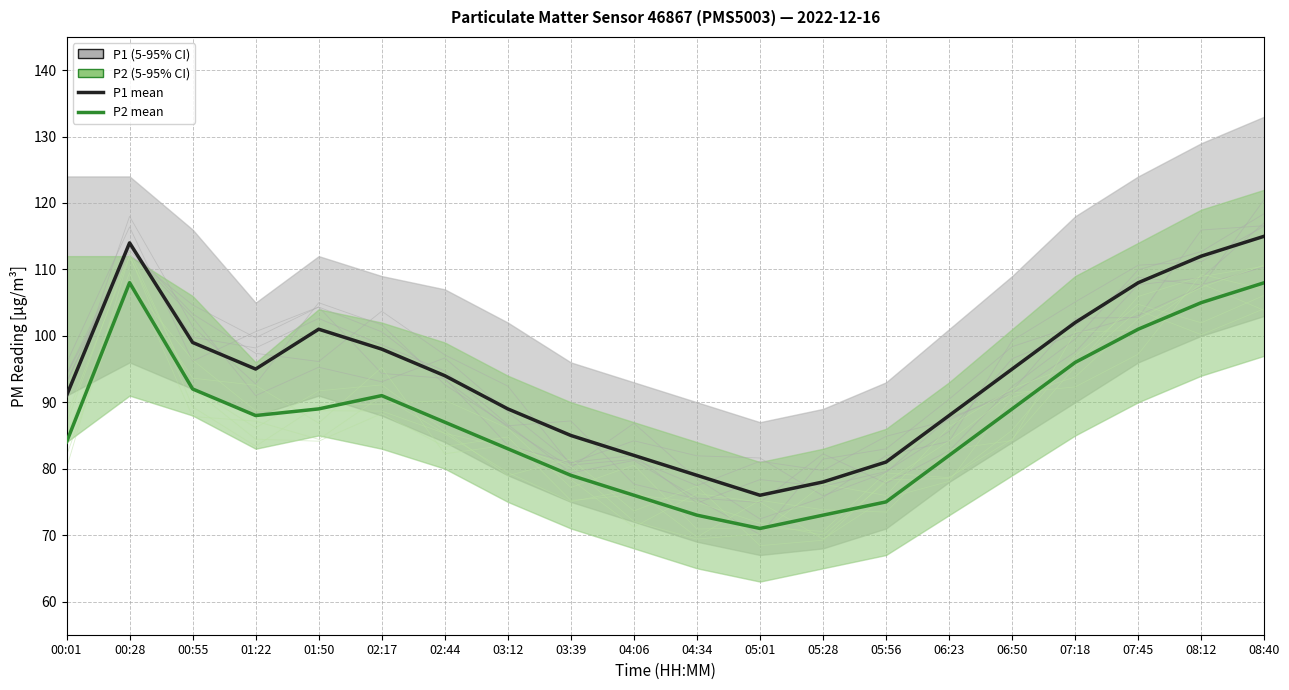

How many interior local valleys does the P1 mean series have?

2